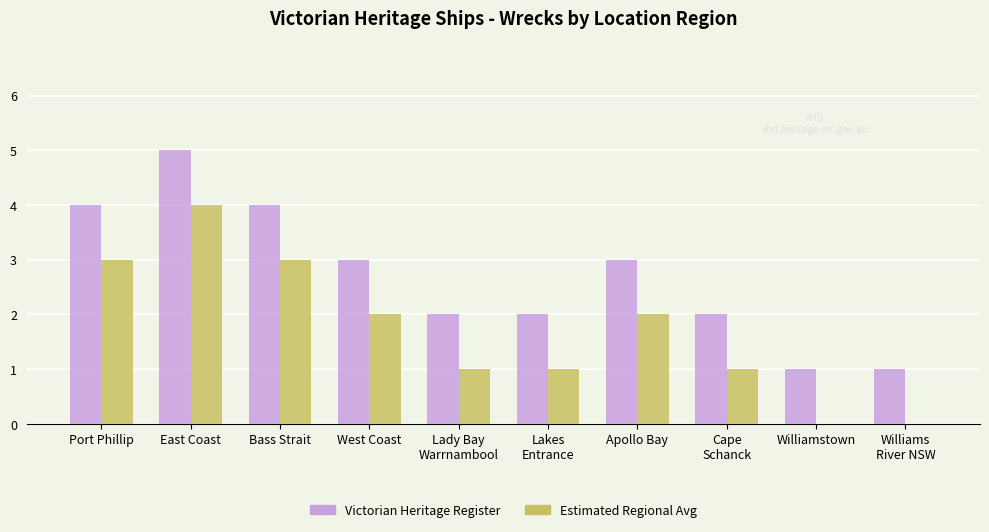

How many series are shown in this chart?

2